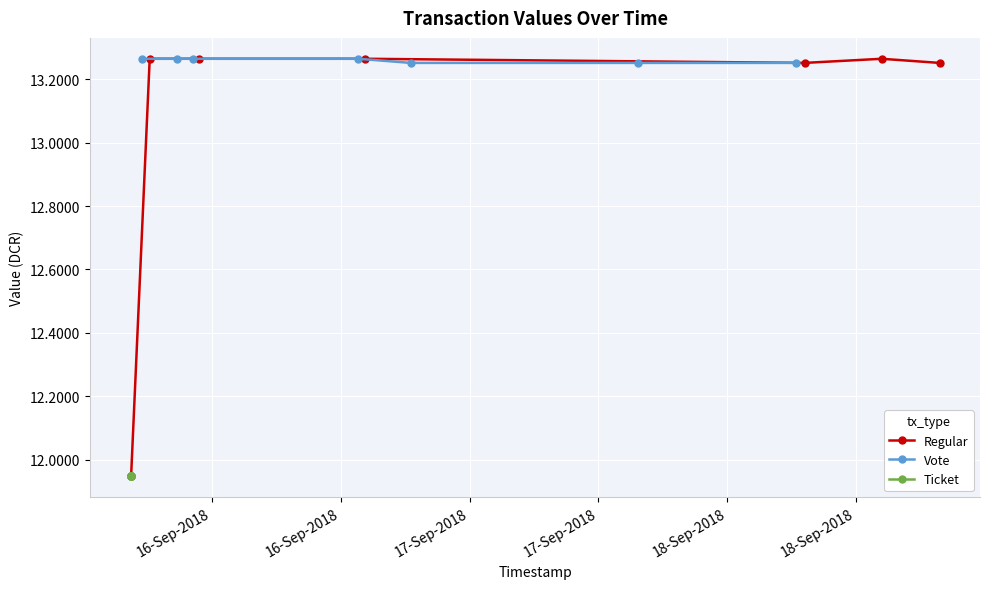

What is the maximum value shown in the chart?

13.3